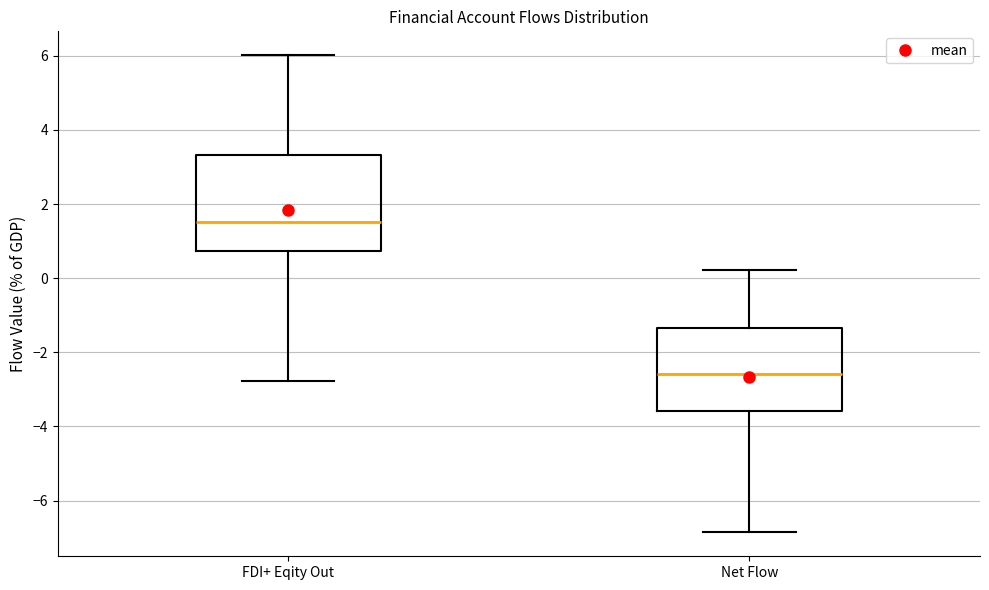

Which box has the highest median line?

FDI+ Eqity Out